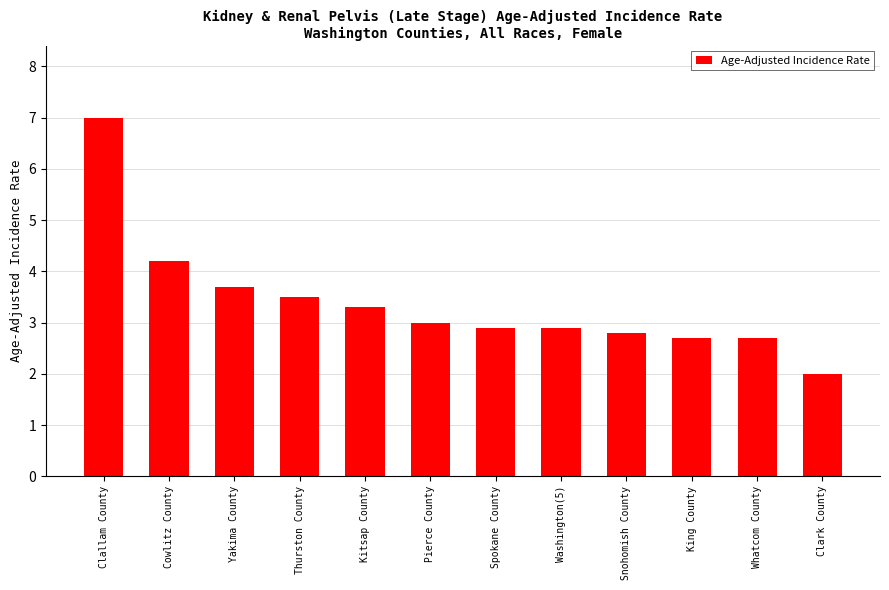

What is the average value?

3.4